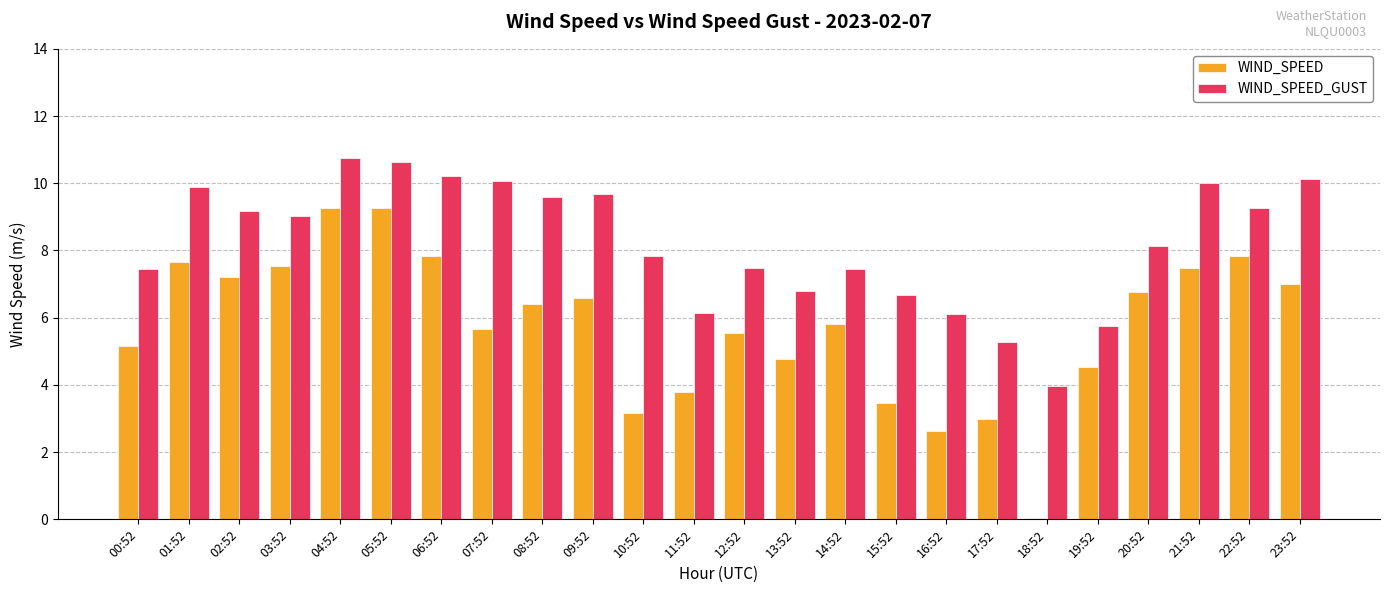

What are all the series names shown in the legend?

WIND_SPEED, WIND_SPEED_GUST